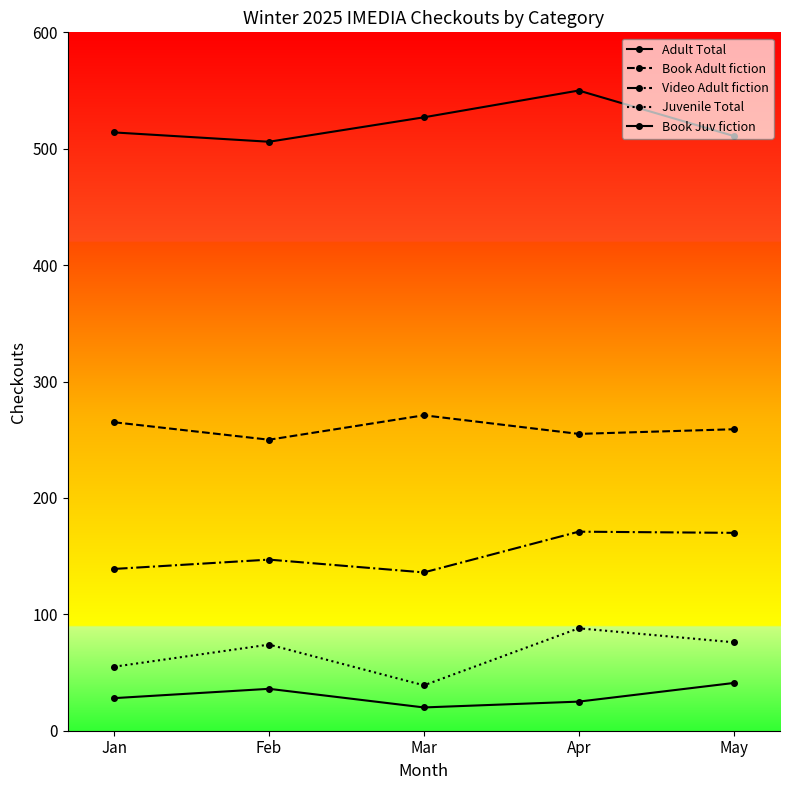

True or false: Book Juv fiction and Adult Total intersect in this chart.

False